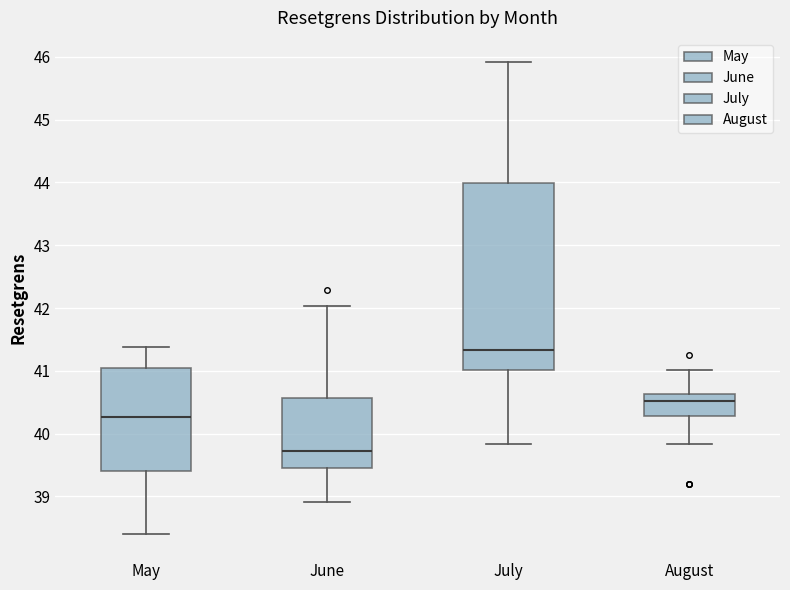

Where is the lower edge of the box for May on the y-axis? The values are not printed on the chart, so give them approximately, as read against the axis.

39.4